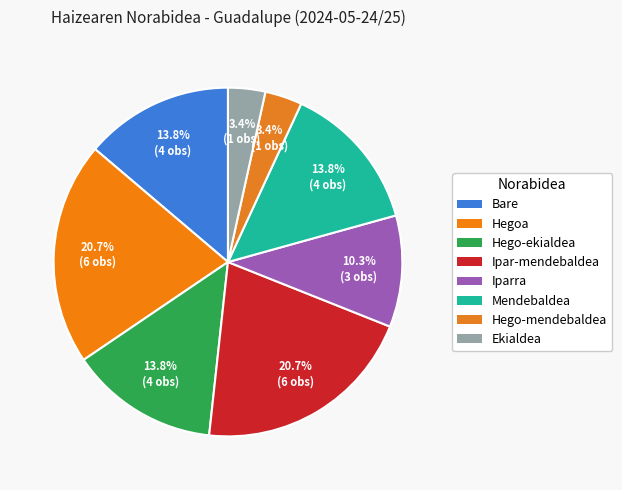

How many slices are in this pie chart?

8